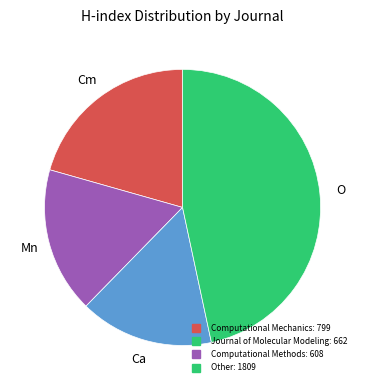

Does any single category account for the majority?

No